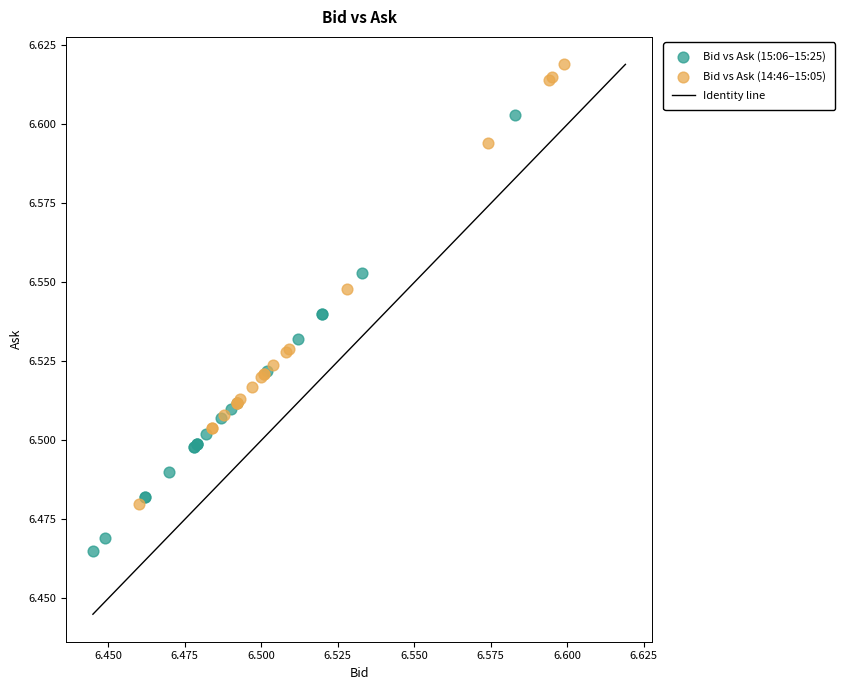

Which series contains the highest Y value?

Bid vs Ask (14:46–15:05)